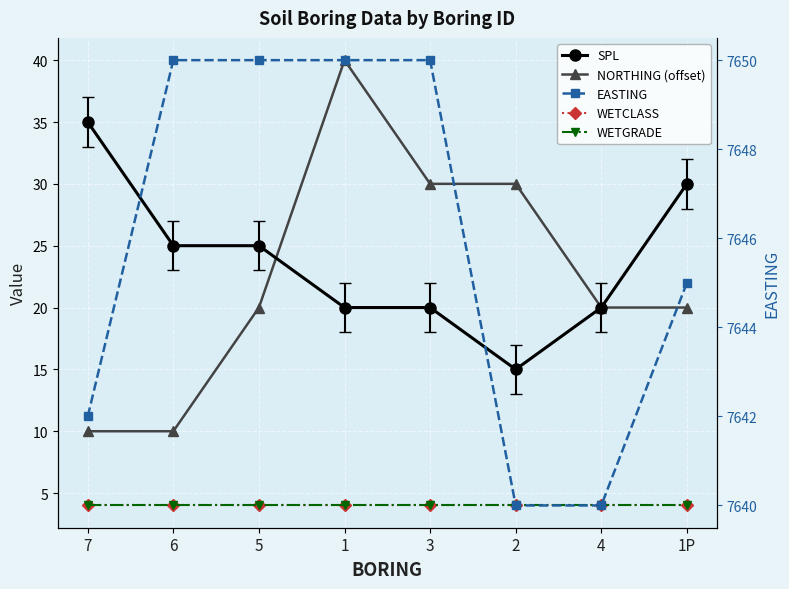

True or false: SPL has a value of 32 at 4.

False